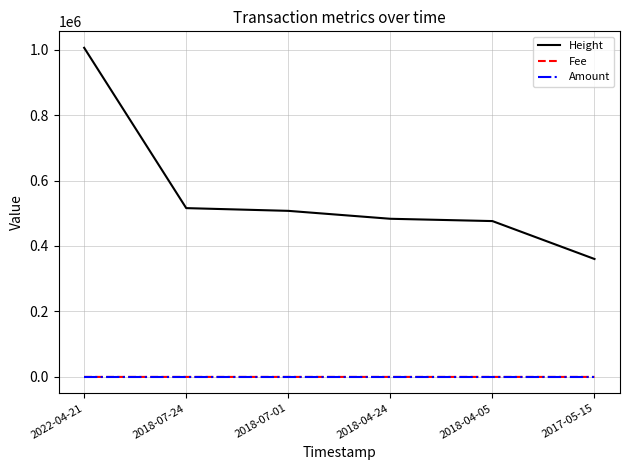

Which series has the widest spread of values?

Height